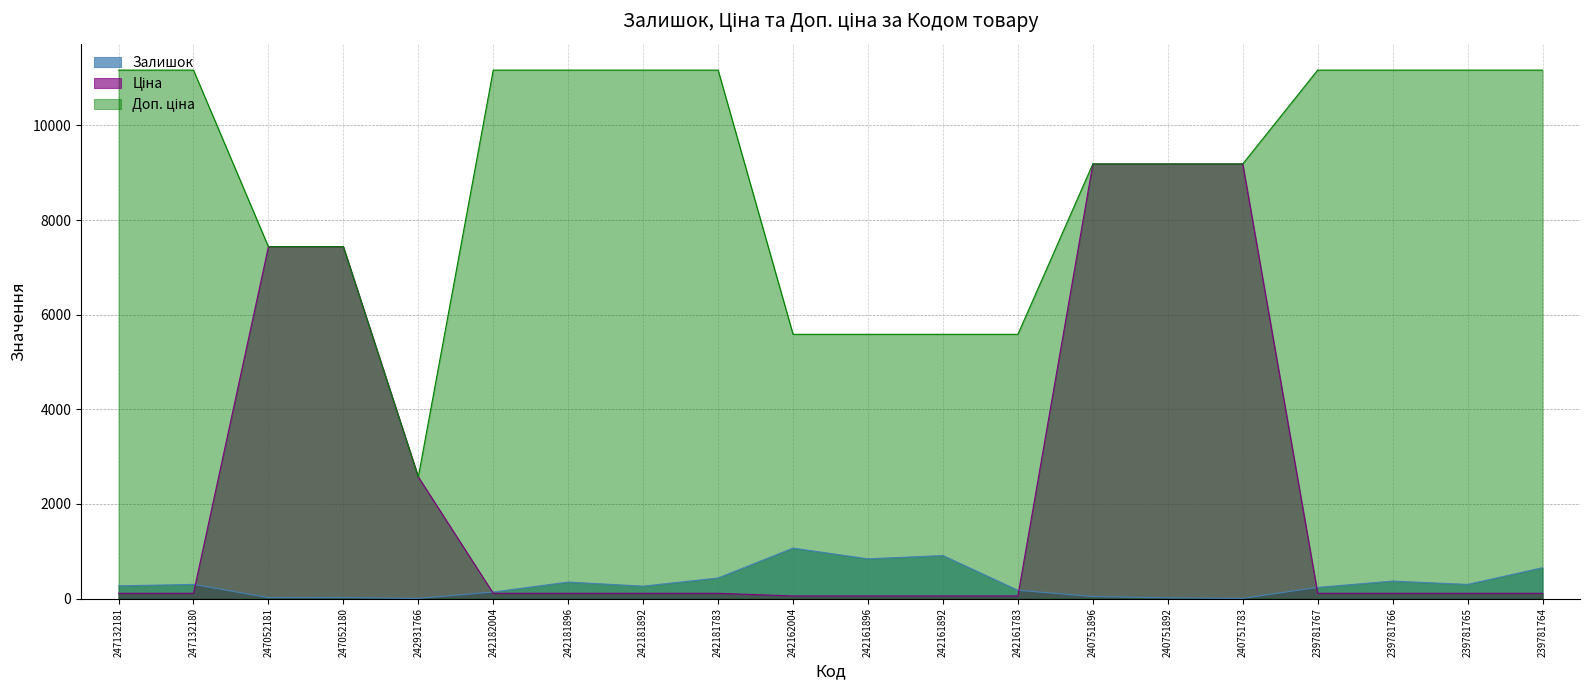

The Ціна series shows 111.7 at 247132180. True or false?

True